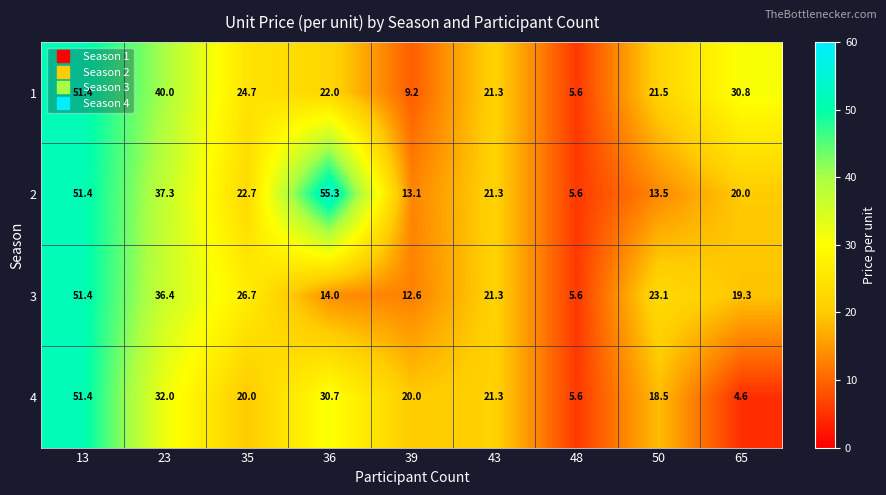

Rank the series by their average value, from lowest to highest.

4, 3, 1, 2